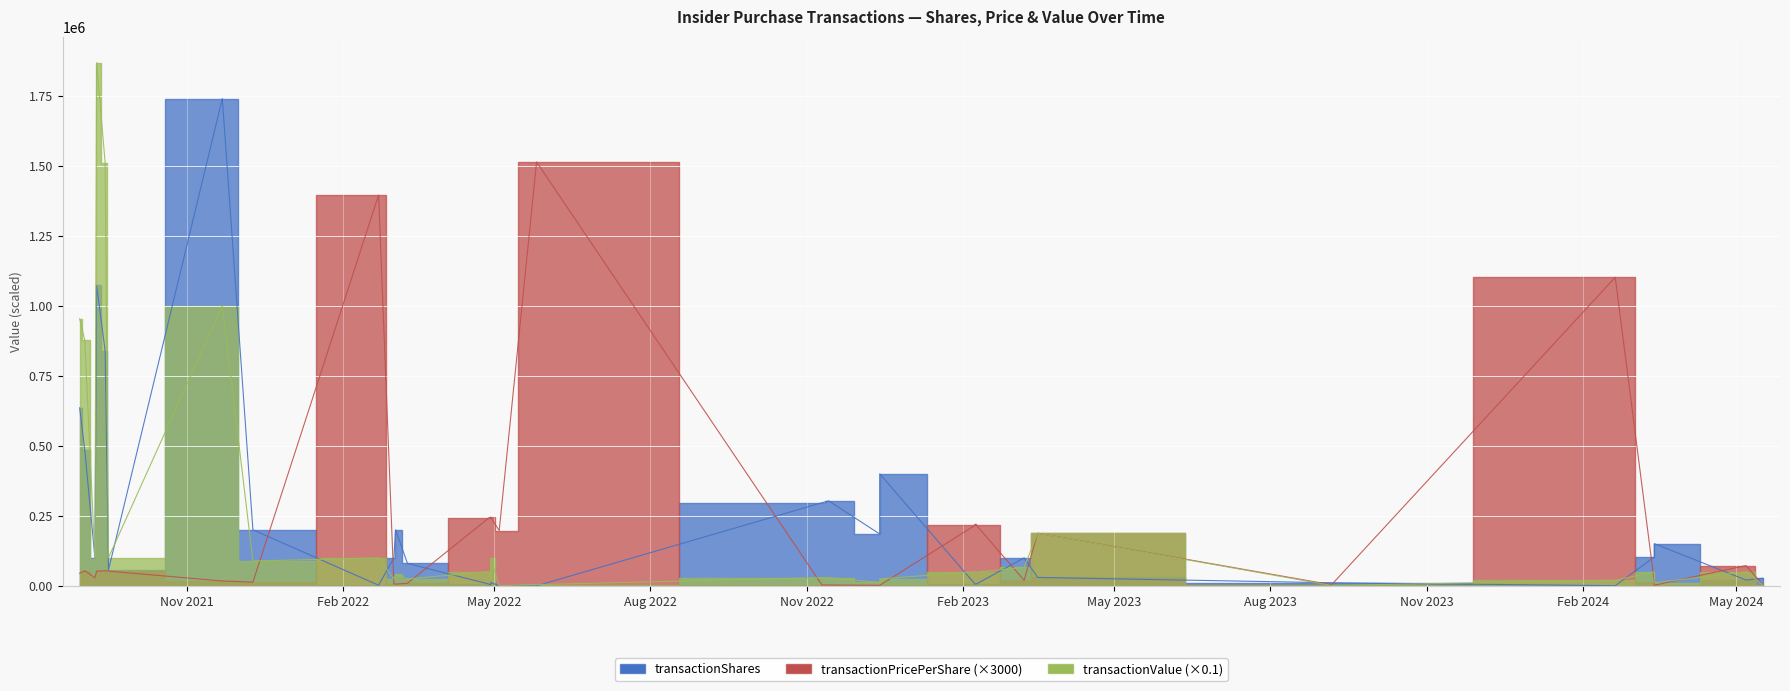

What is the difference between the transactionShares values at 2024-03-14 and 2022-04-29?

138625.0